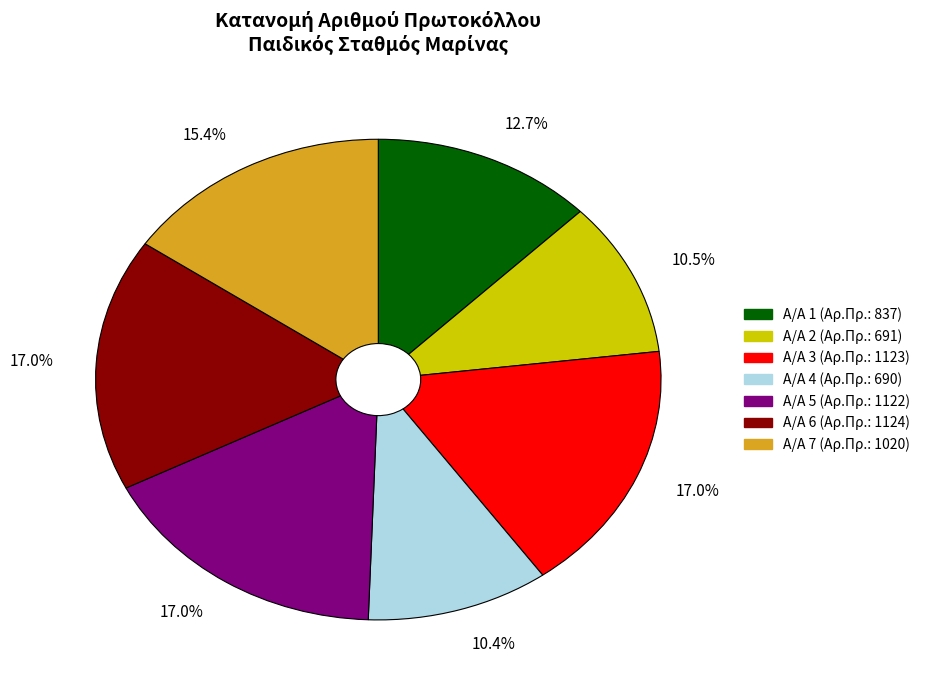

Does any single category account for the majority?

No